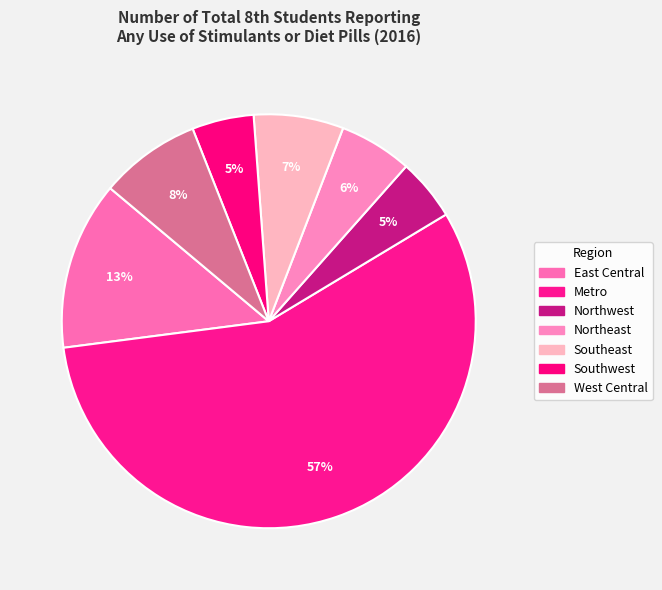

Which slice represents more than half of the pie?

Metro